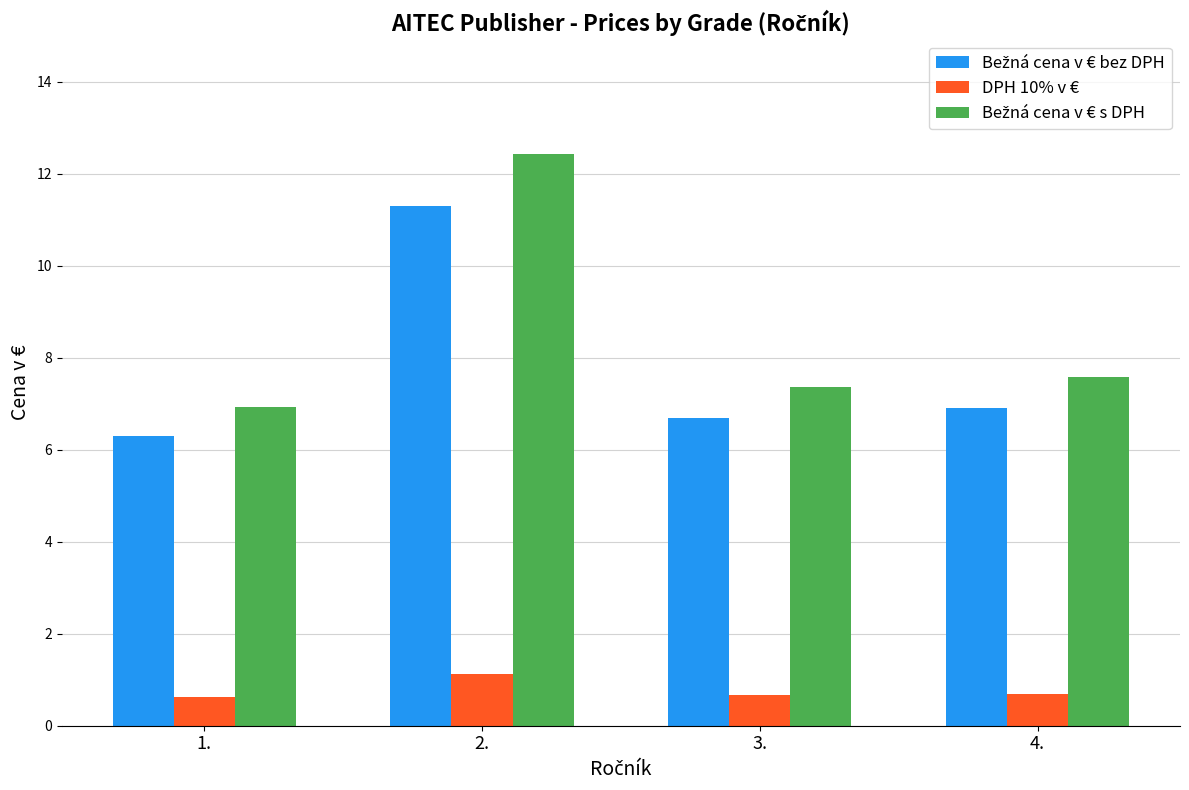

What is the spread (max minus min) of values at 4.?

6.9